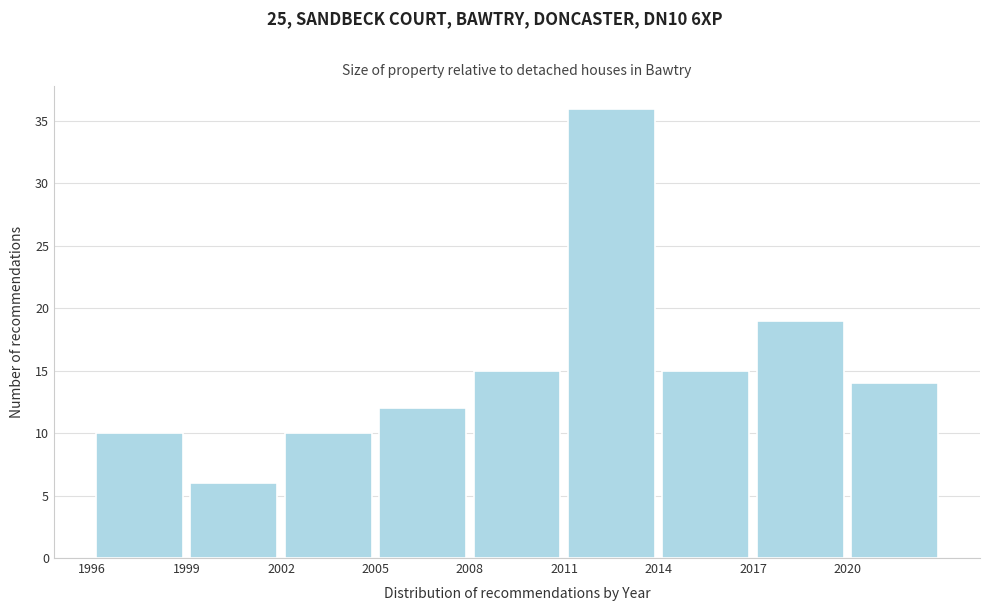

Reading left to right, transcribe this chart: for each bar, give the range it covers on the x-axis and its height. The values are not printed on the chart, so give them approximately, as read against the axis.

1996 to 1999: 10
1999 to 2002: 6
2002 to 2005: 10
2005 to 2008: 12
2008 to 2011: 15
2011 to 2014: 36
2014 to 2017: 15
2017 to 2020: 19
2020 to 2023: 14